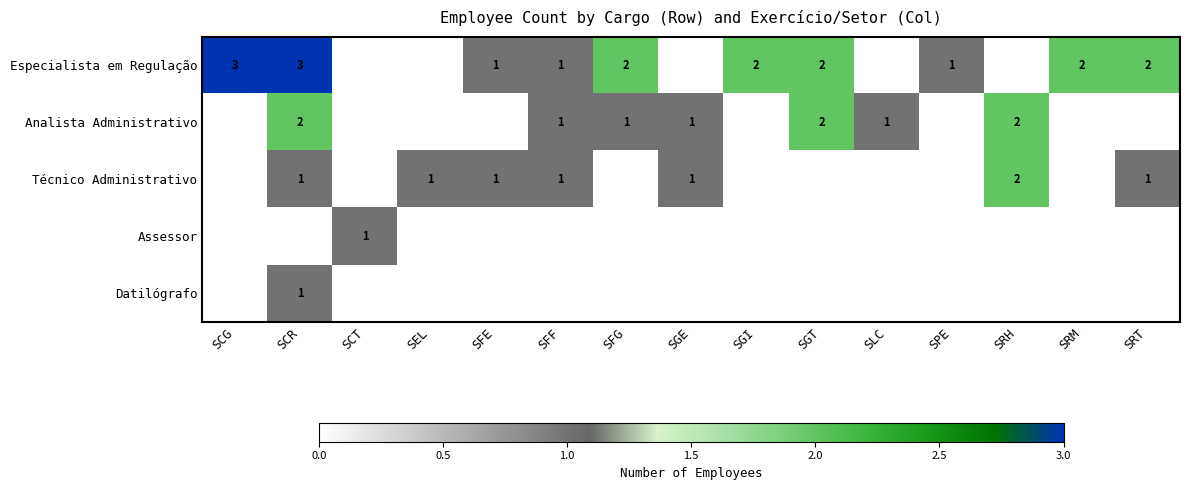

The Especialista em Regulação series shows 2 at SGT. True or false?

True